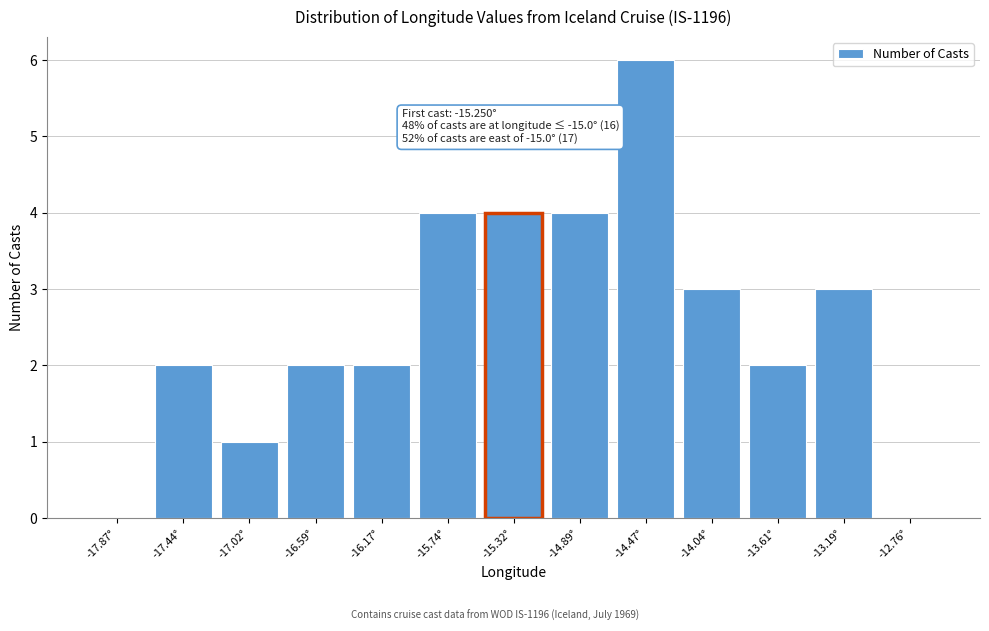

Over which range of the x-axis is the bar tallest?

-14.70 to -14.25